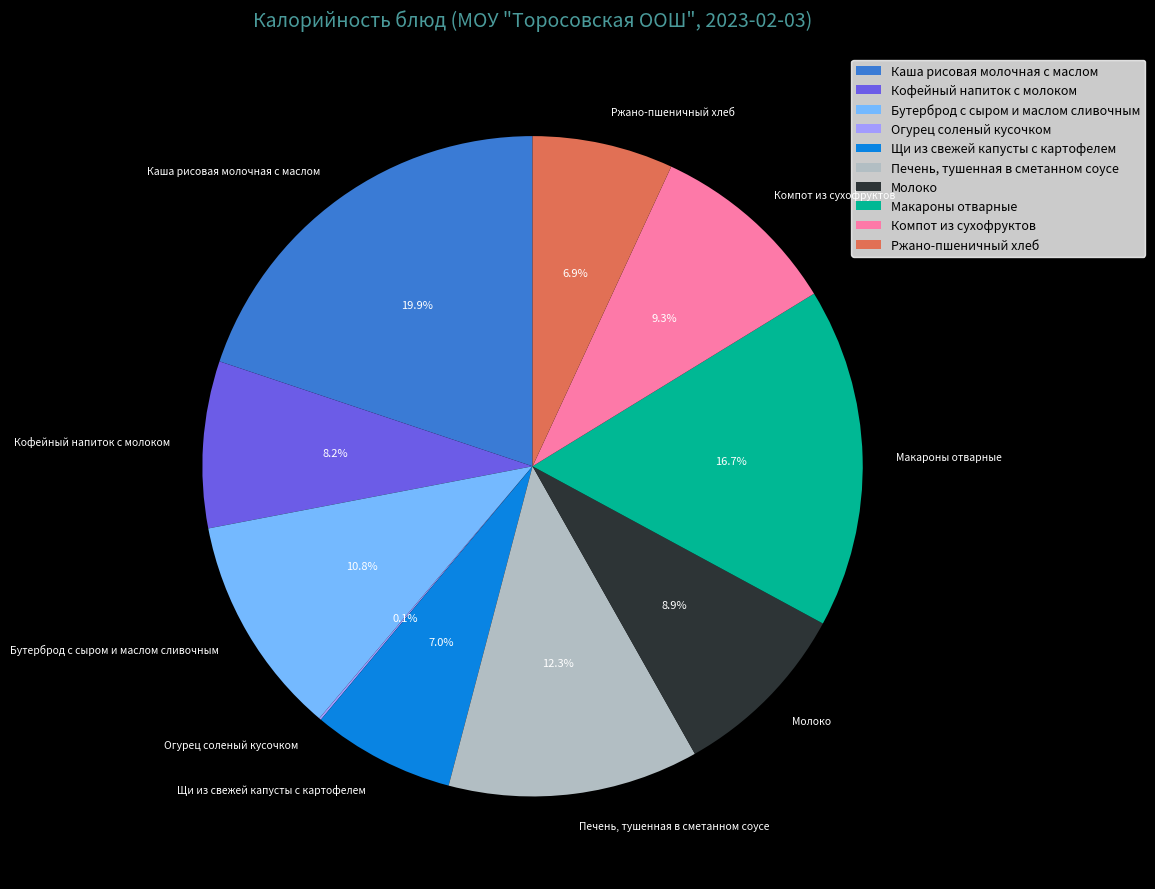

What is the ratio of the value at Ржано-пшеничный хлеб to the value at Бутерброд с сыром и маслом сливочным?

0.6